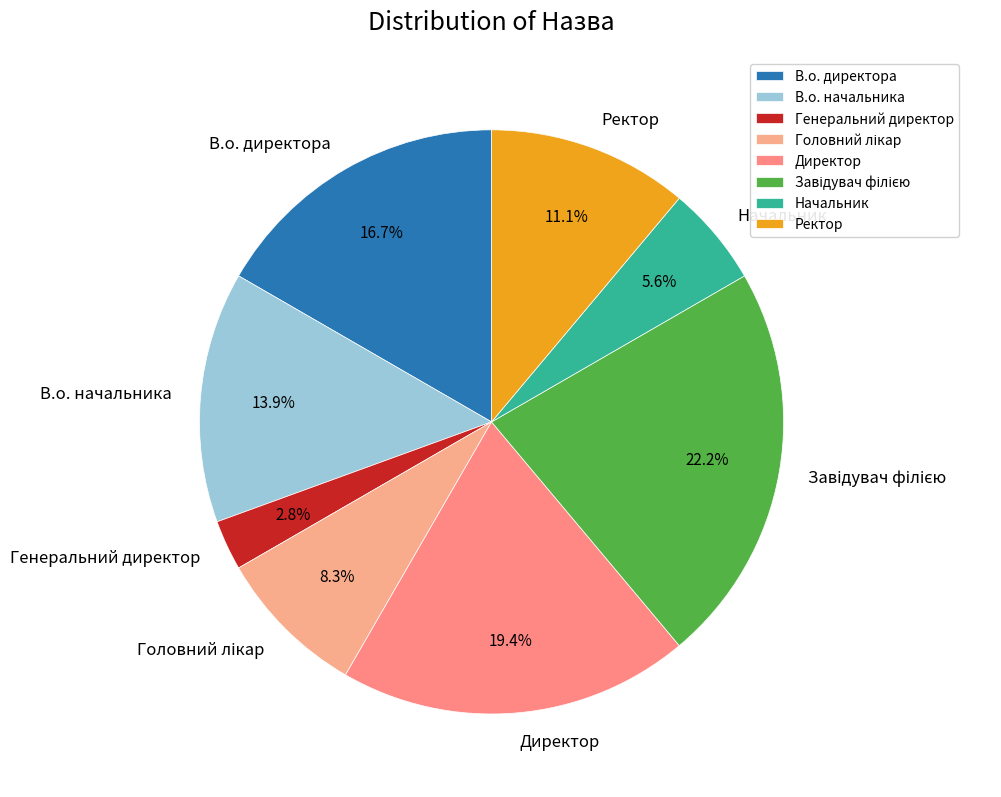

Does В.о. директора represent more than half of the total?

No